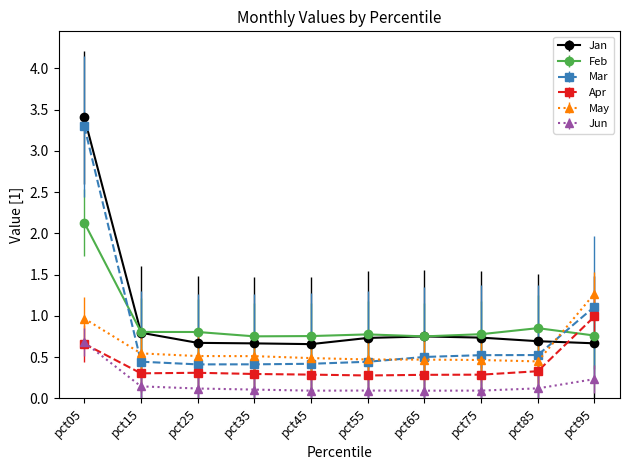

What is the total value across all series at pct95?

5.0